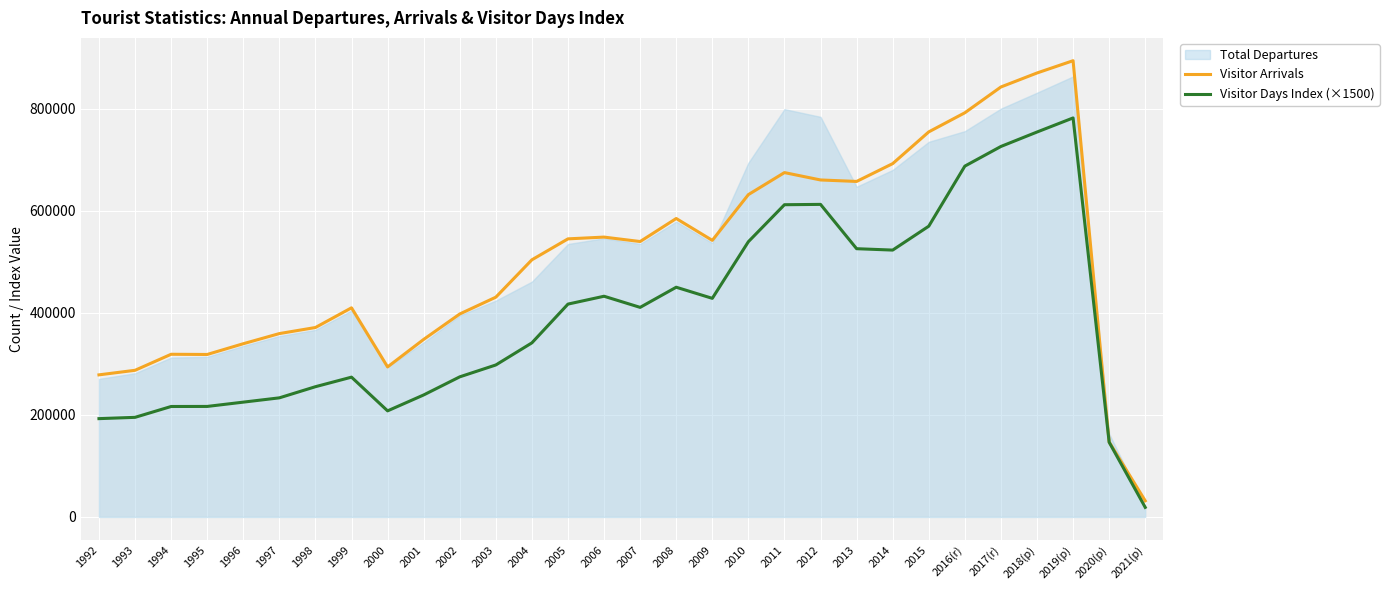

Which category has the highest value in the Visitor Days Index (×1500) series?

2019(p)